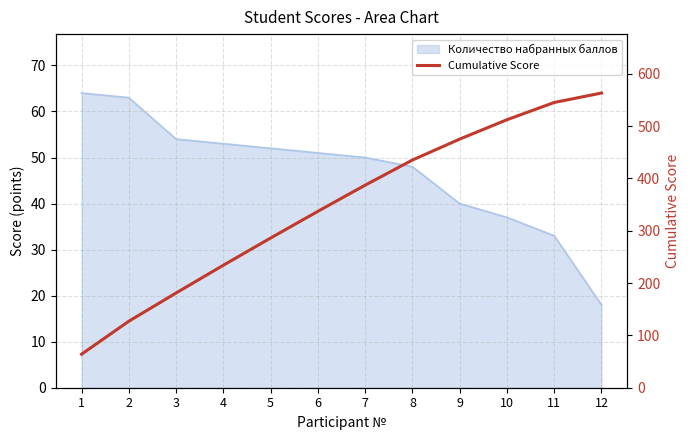

What is the greatest value displayed?

563